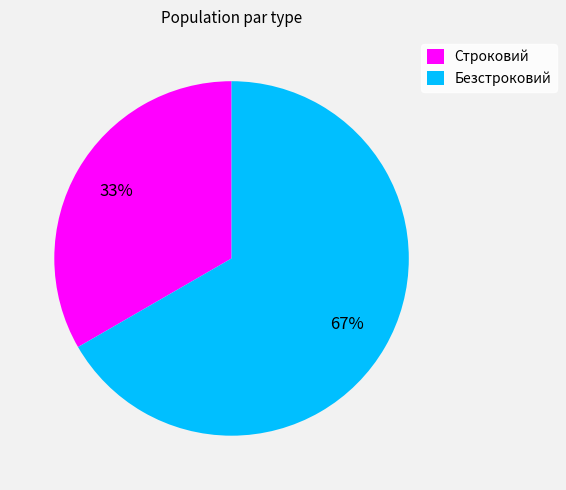

How many segments does this pie chart have?

2